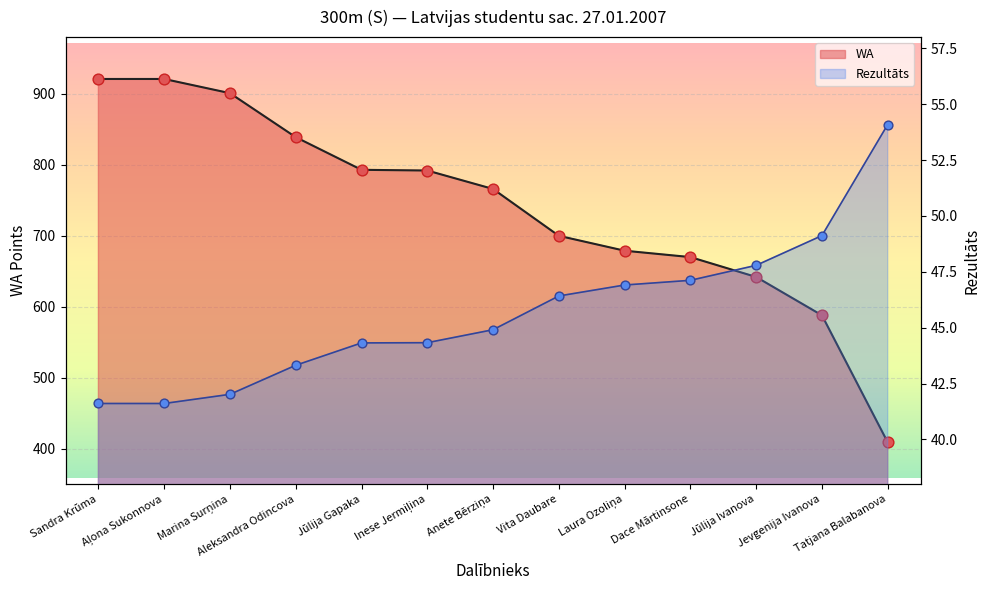

Which series has the largest total across all categories?

WA